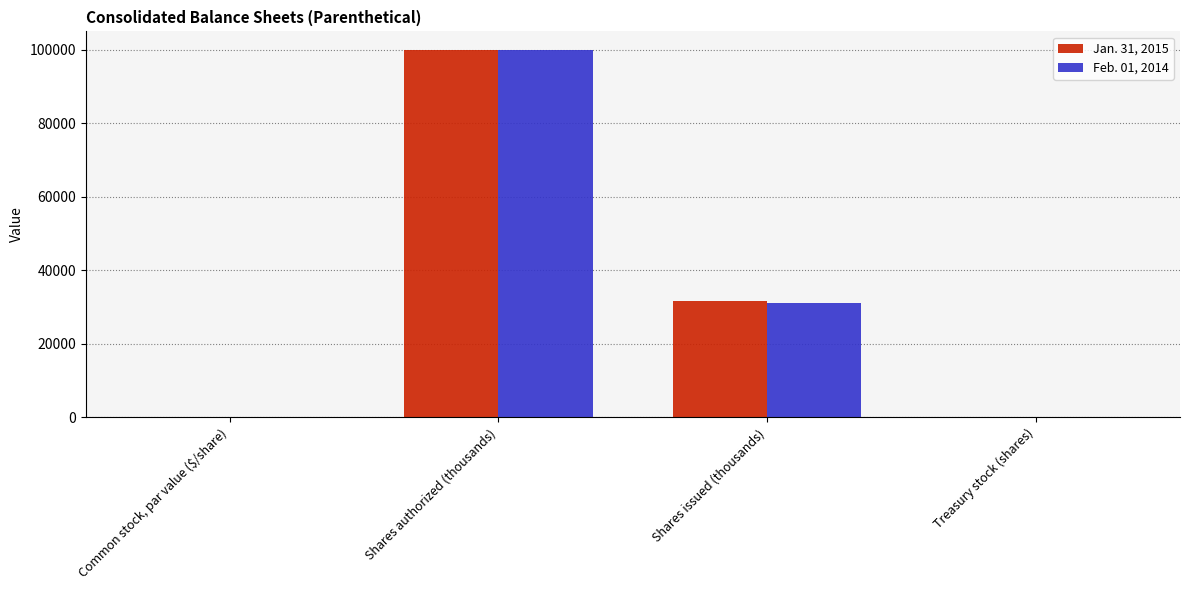

At which category is the sum across all series the highest?

Shares authorized (thousands)